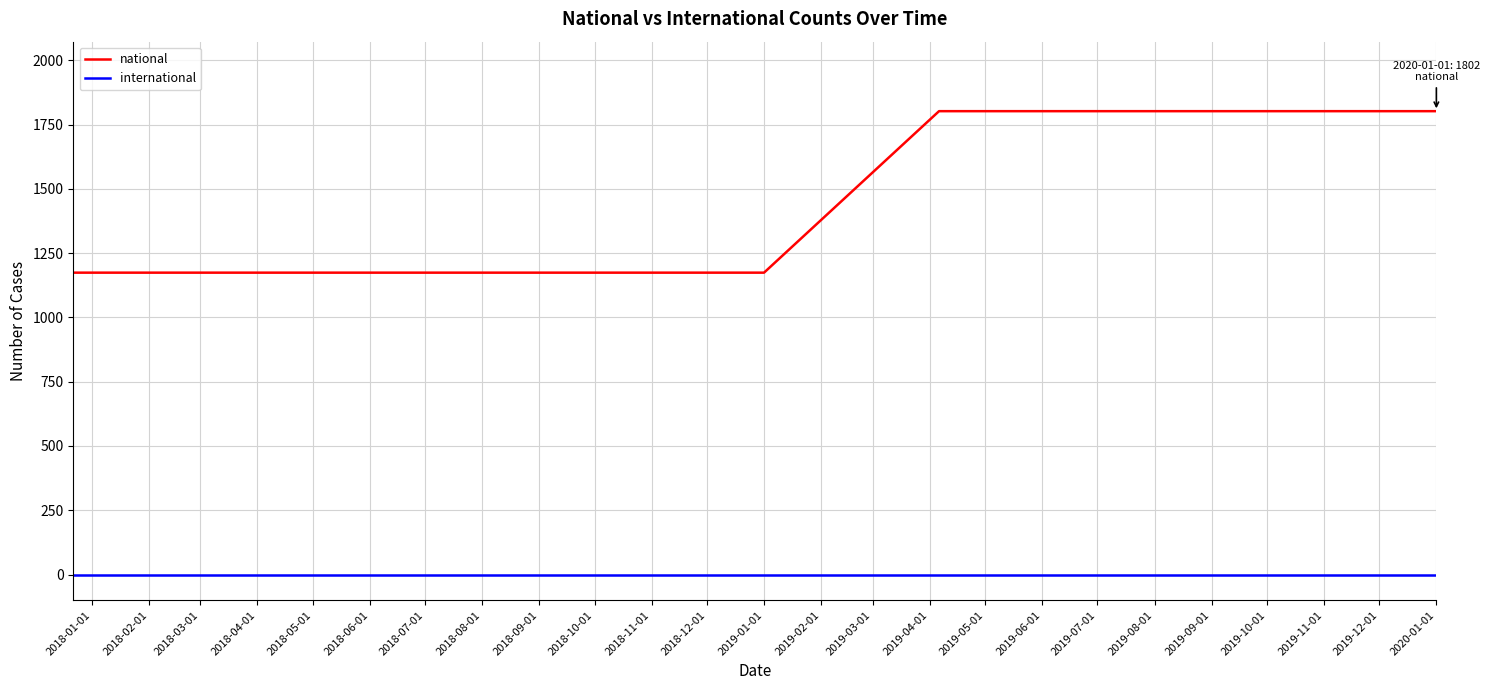

Which series has the largest range (max minus min)?

national